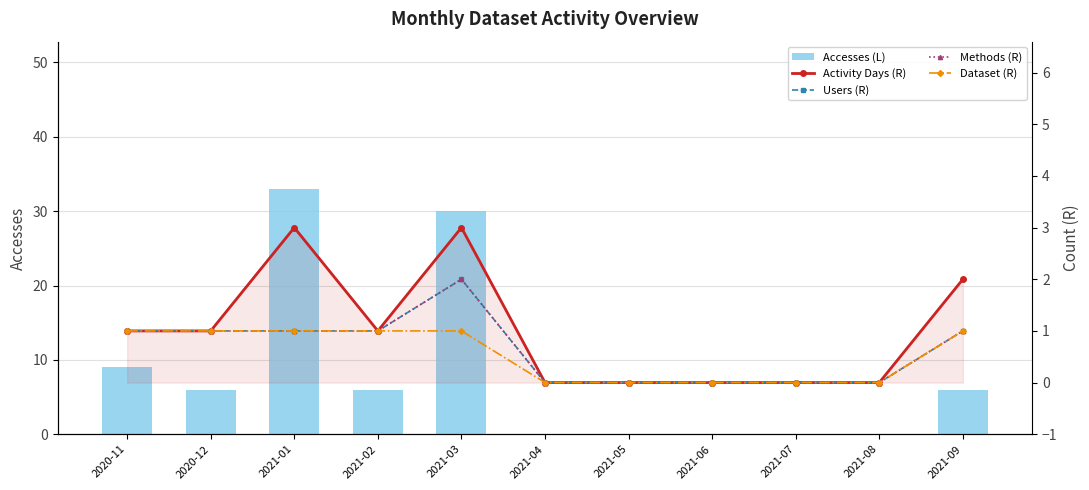

At which label does Activity Days (R) first exceed 1?

2021-01